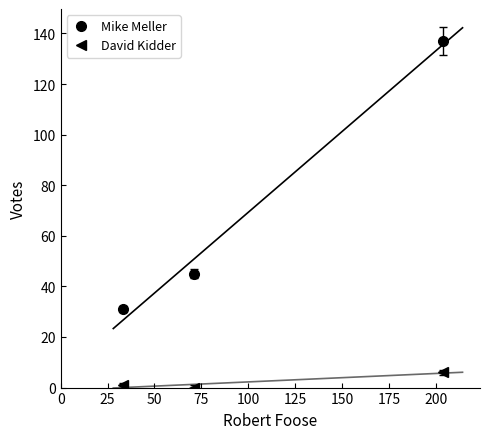

How many values in the David Kidder series exceed 1?

1